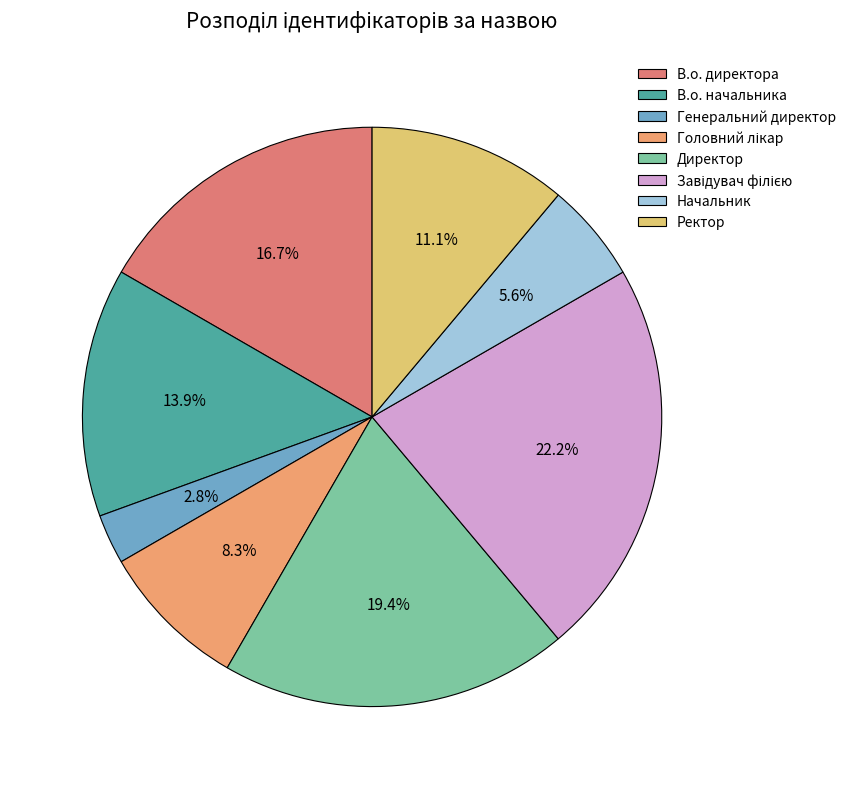

Which has a higher value, Начальник or Генеральний директор?

Начальник